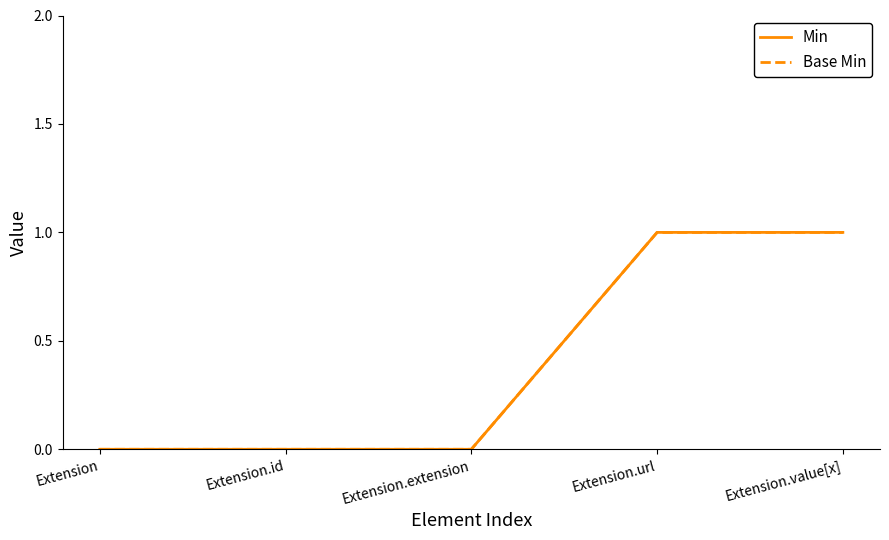

What is the sum of all Min values?

2